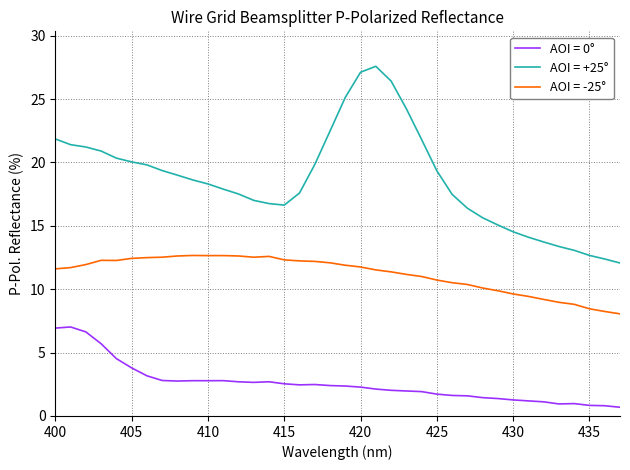

Which series has the largest range (max minus min)?

AOI = +25°